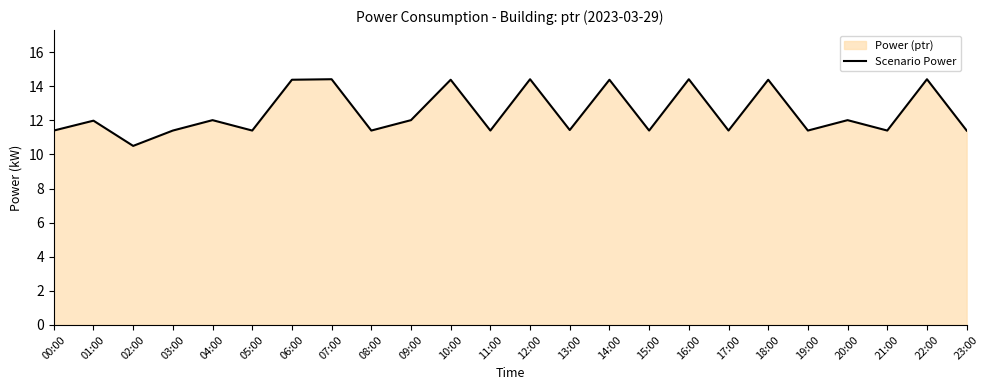

Reading left to right, transcribe all the data shown in this chart.

11.4	12.0	10.5	11.4	12.0	11.4	14.4	14.4	11.4	12.0	14.4	11.4	14.4	11.4	14.4	11.4	14.4	11.4	14.4	11.4	12.0	11.4	14.4	11.4